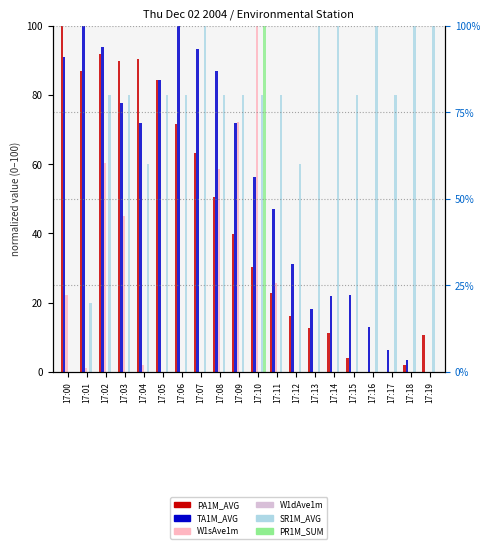

How many values in the TA1M_AVG series are below 71?

10